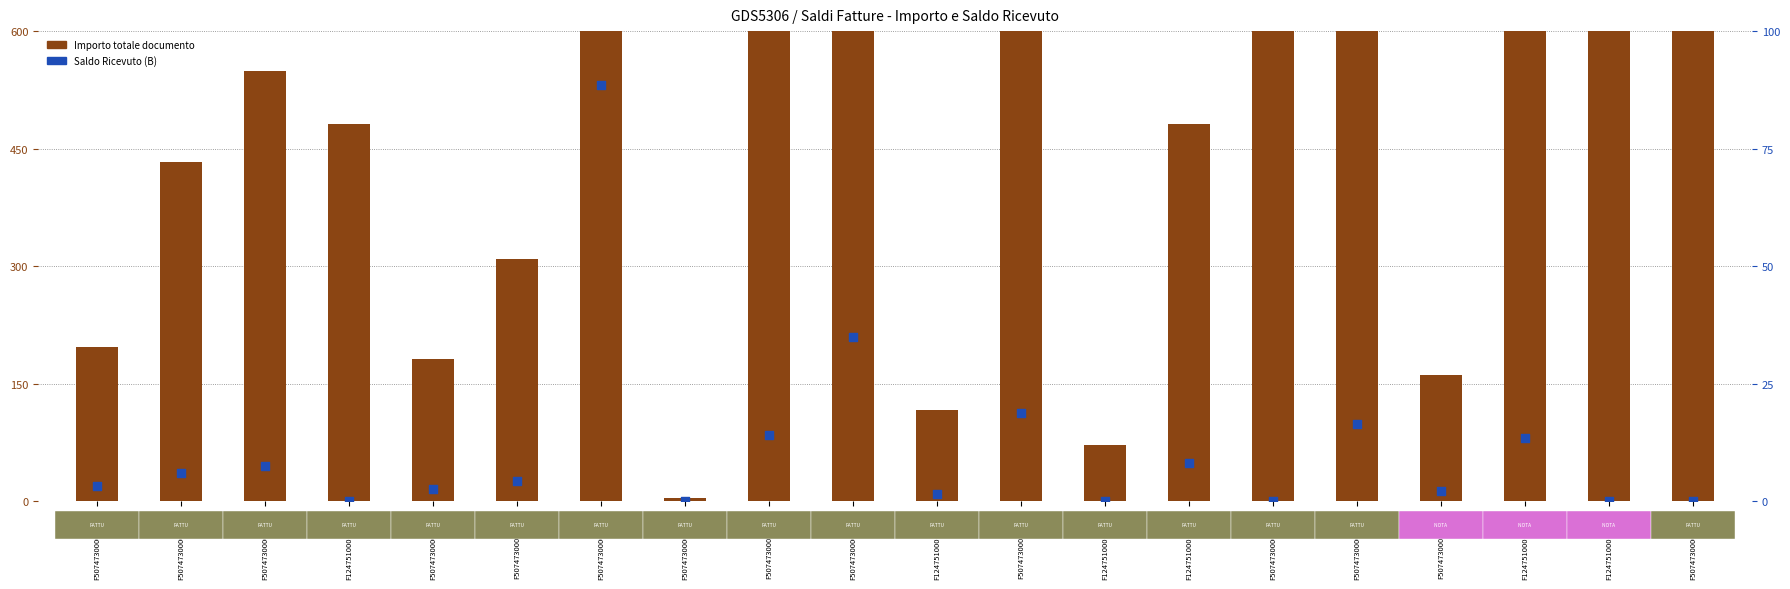

Which series contains the highest Y value?

Importo totale documento